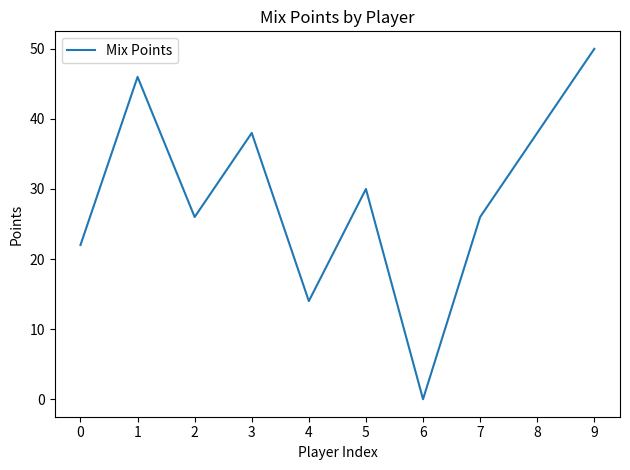

Between 6 and 5, which is larger?

5